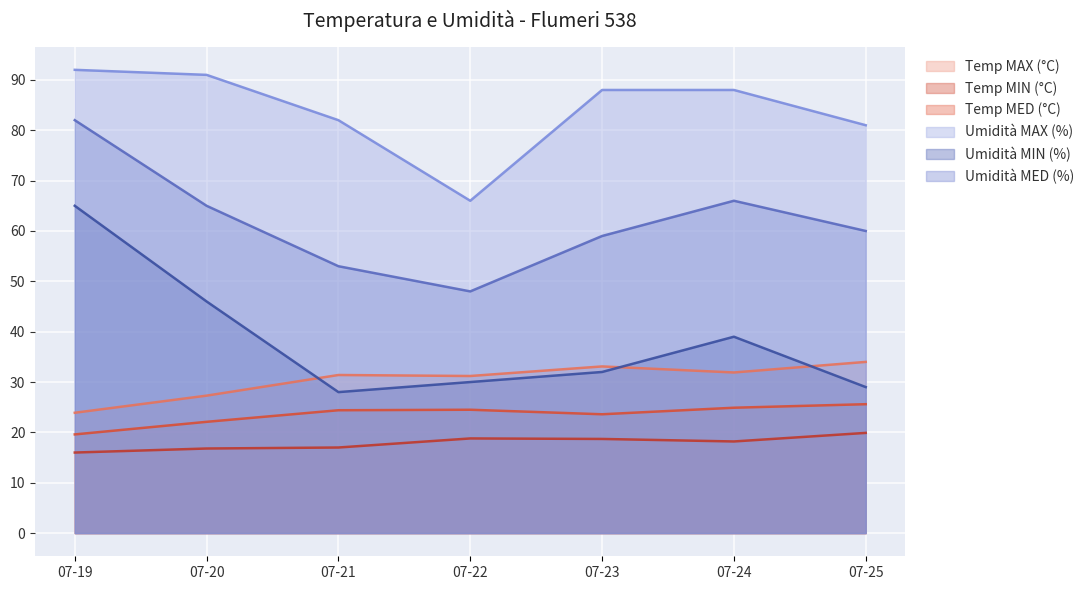

The Temp MIN (°C) series shows 16.0 at 07-19. True or false?

True